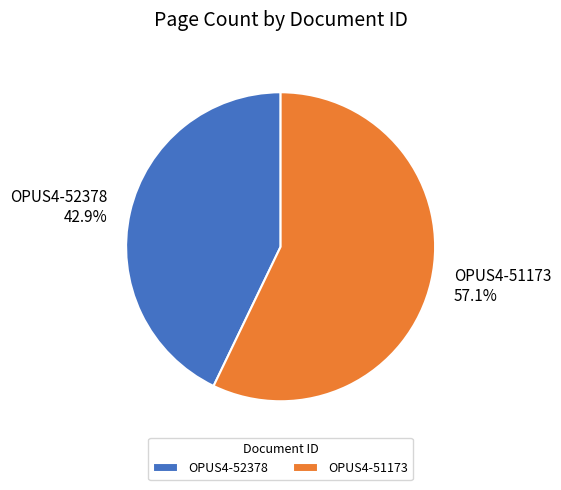

How many segments does this pie chart have?

2